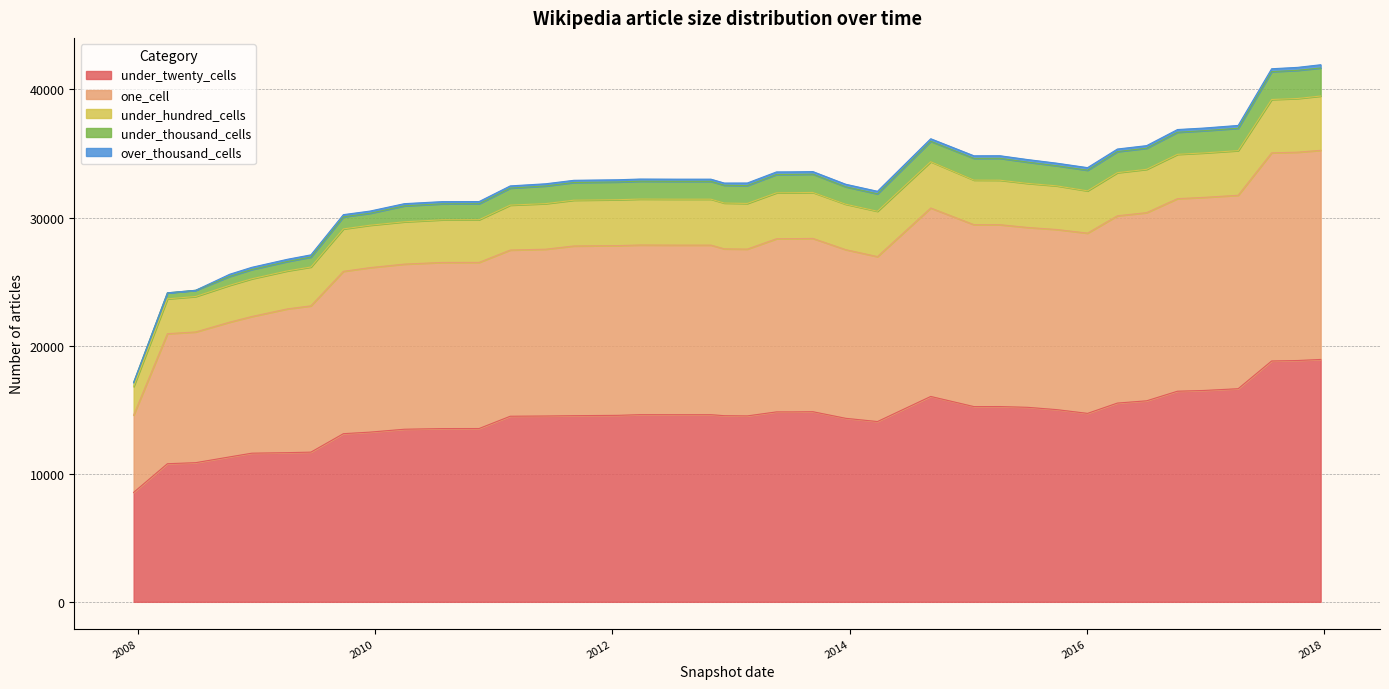

What is the spread (max minus min) of values at 2015-10-01?

14804